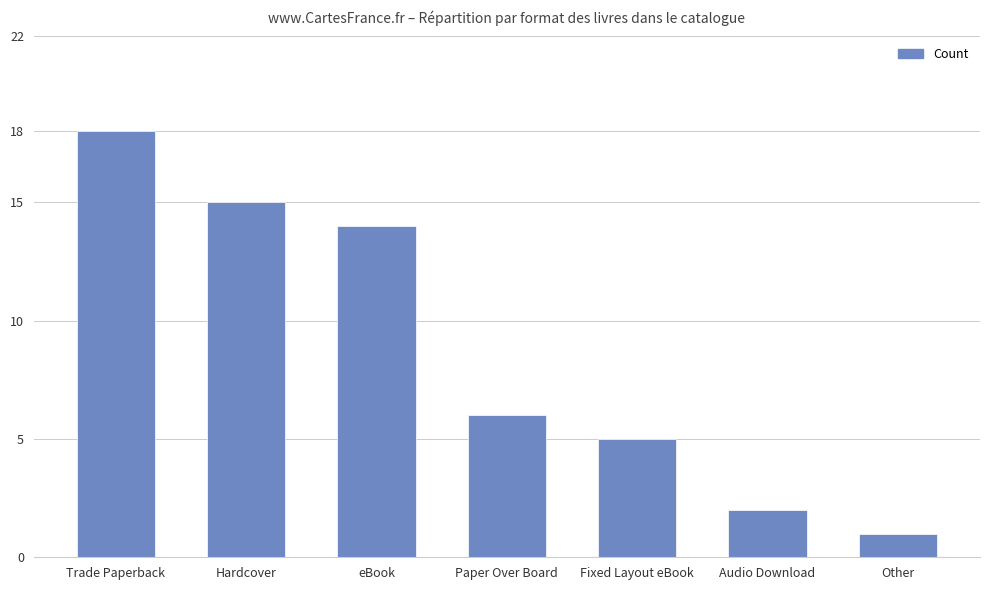

Reading left to right, list all the values displayed in this chart.

Trade Paperback=18	Hardcover=15	eBook=14	Paper Over Board=6	Fixed Layout eBook=5	Audio Download=2	Other=1